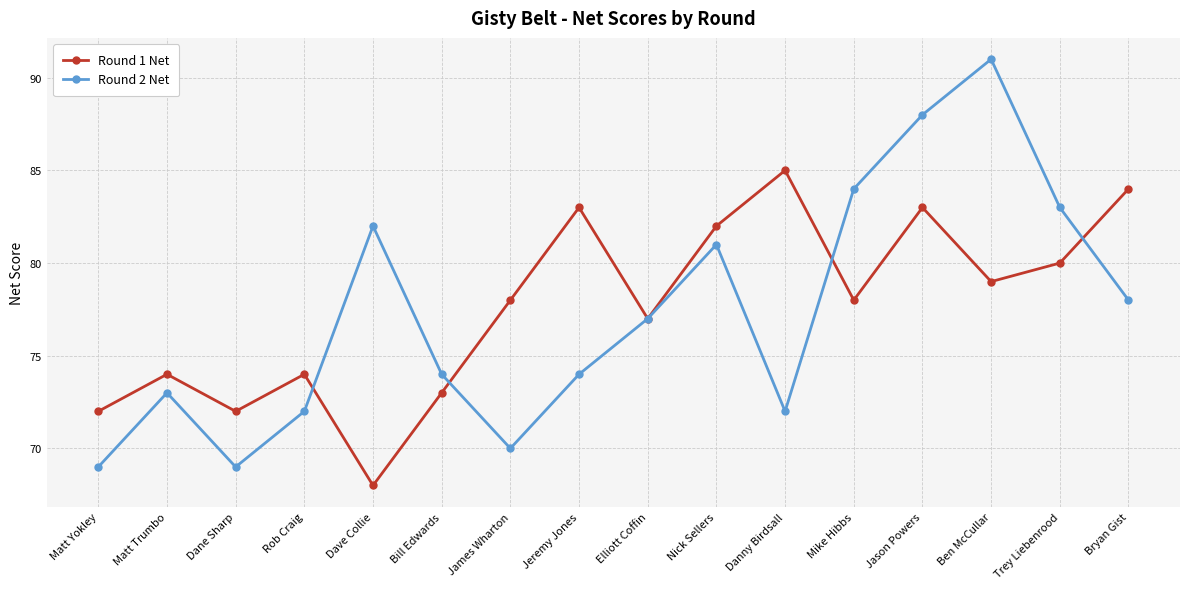

What is the difference between the Round 1 Net values at Ben McCullar and Danny Birdsall?

6